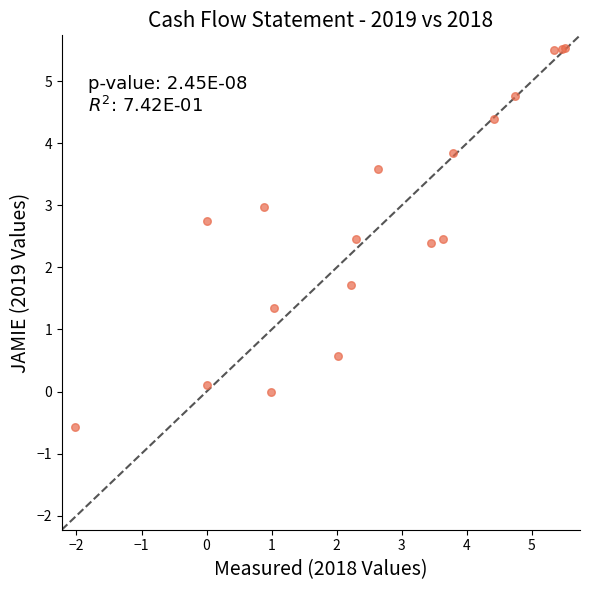

What Y value in the scatter plot is closest to 2?

1.7